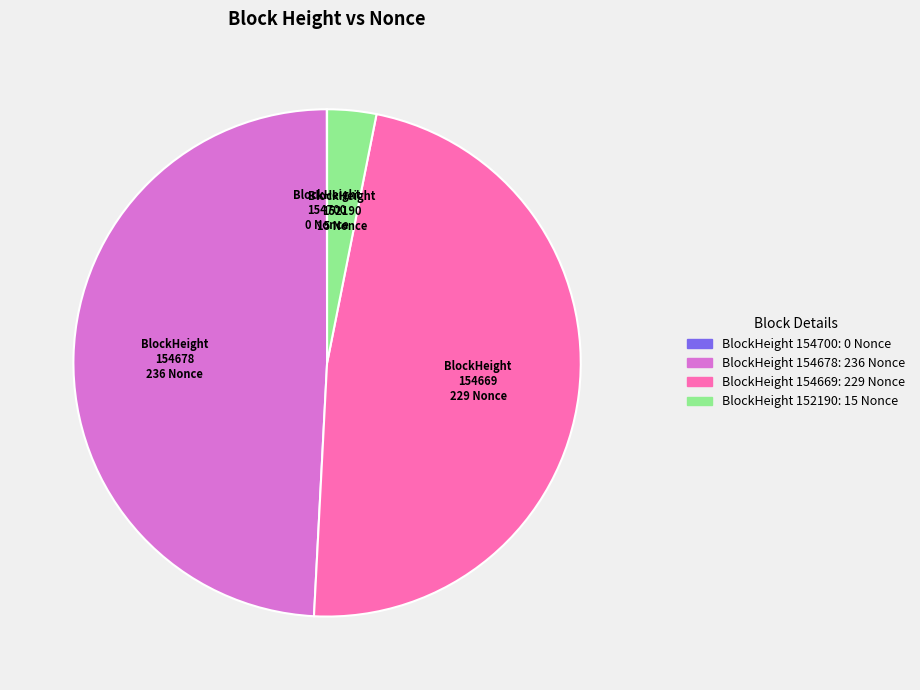

Is there a majority slice in this chart?

No